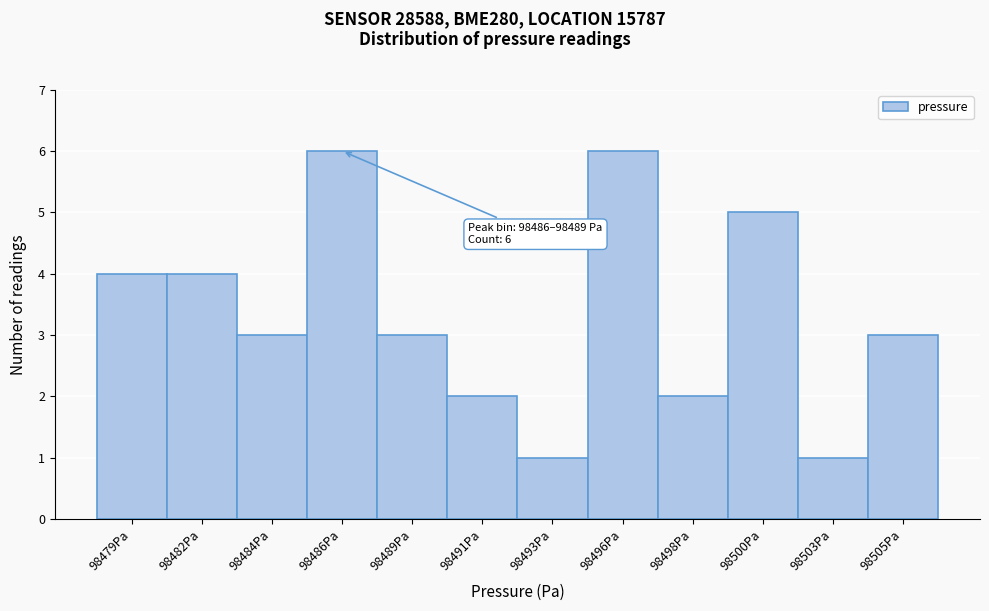

Reading left to right, list all the values displayed in this chart.

4	4	3	6	3	2	1	6	2	5	1	3